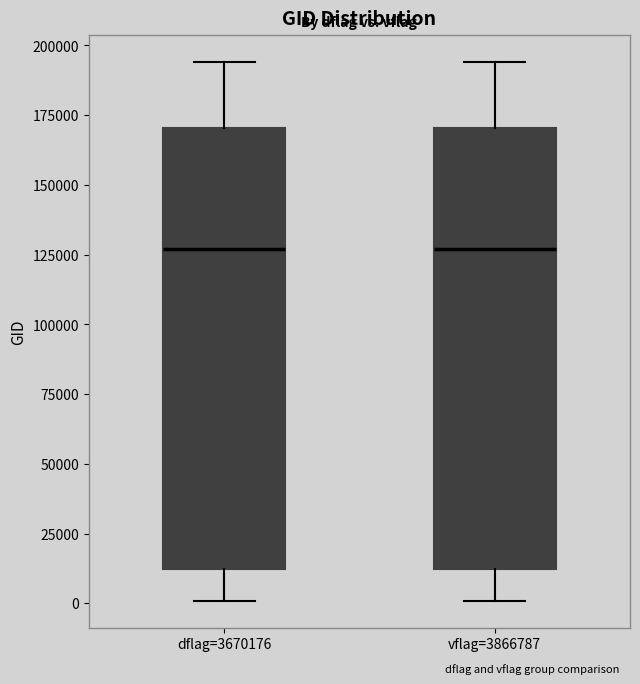

Reading left to right, transcribe this box plot: for each box, give where its median line is, the range the box spans, and where its two whiskers end, as read against the y-axis. The values are not printed on the chart, so give them approximately, as read against the axis.

dflag=3670176: median 125000, box 10000 to 170000, whiskers 0 to 195000
vflag=3866787: median 125000, box 10000 to 170000, whiskers 0 to 195000